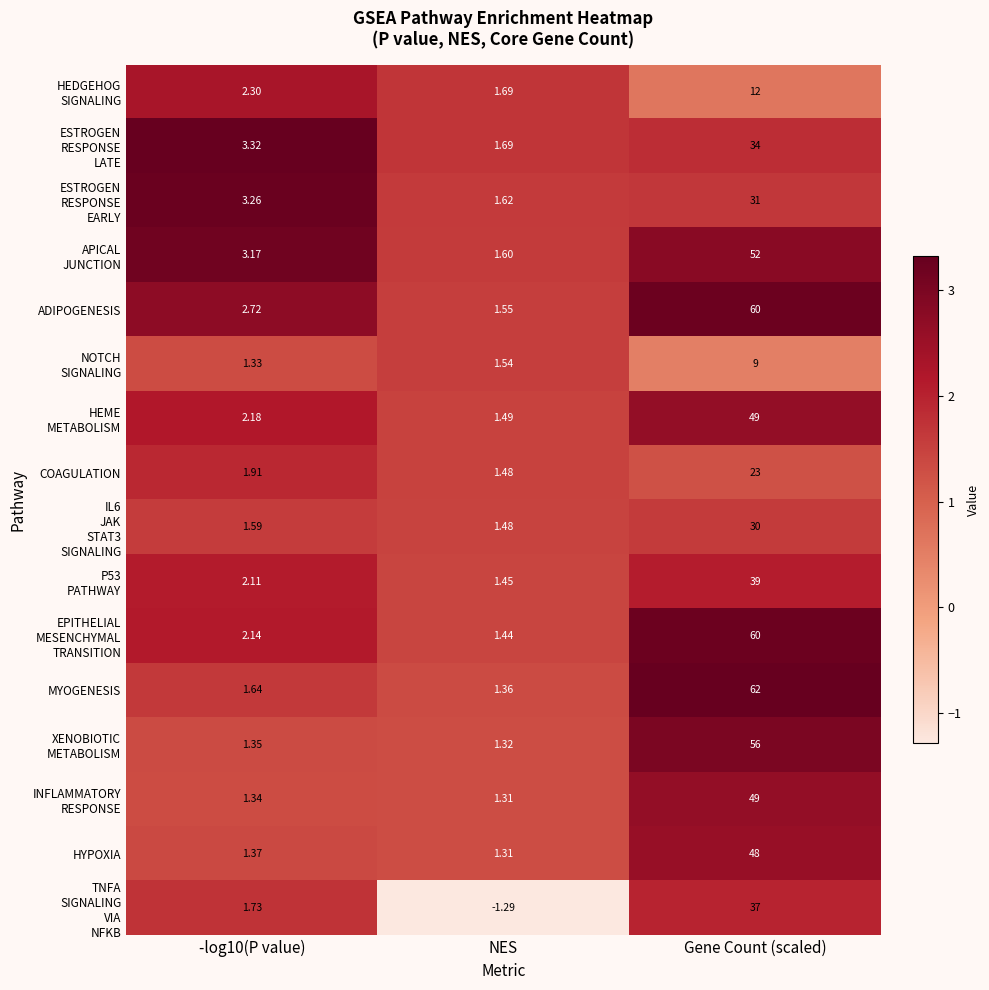

At which category does the chart reach its peak across all series?

Gene Count (scaled)